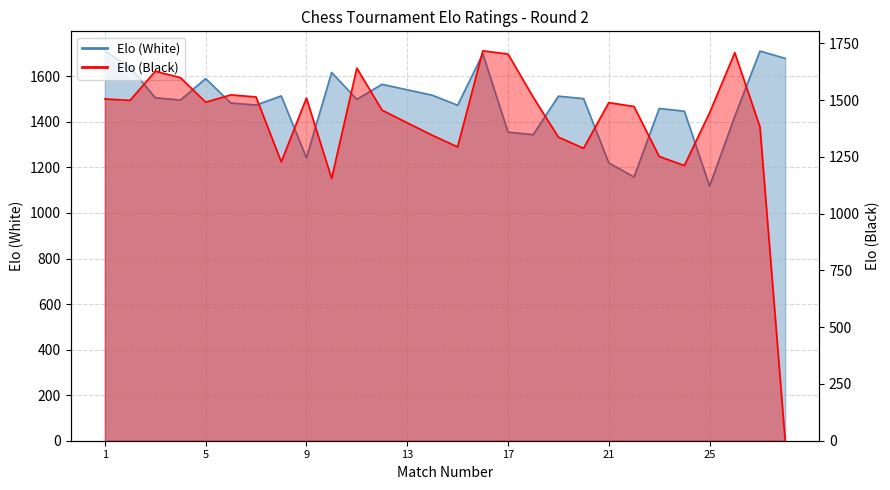

What is the sum of all Elo (Black) values?

39304